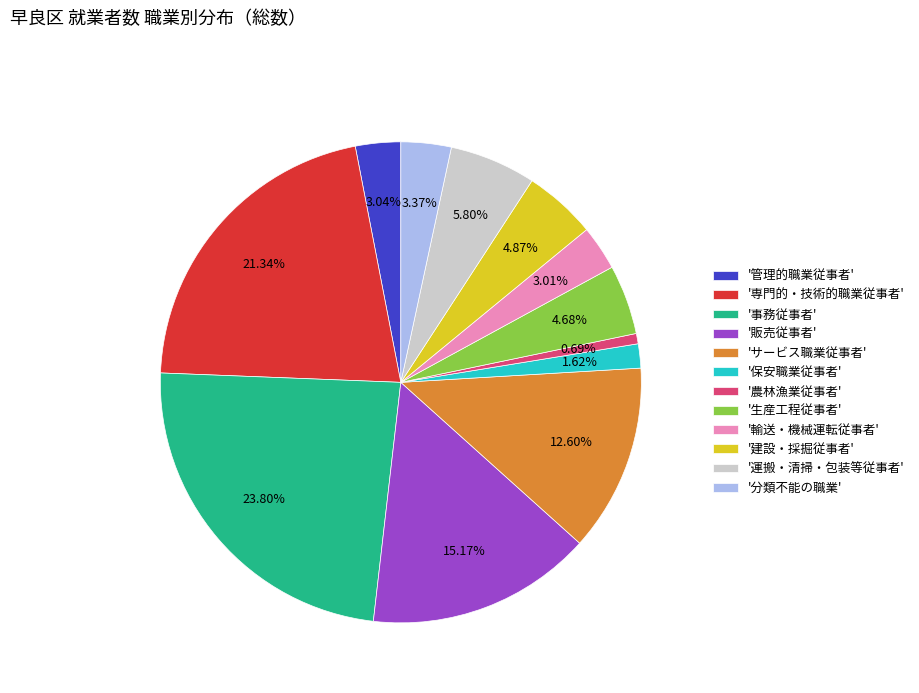

Which slice is the largest?

'事務従事者'